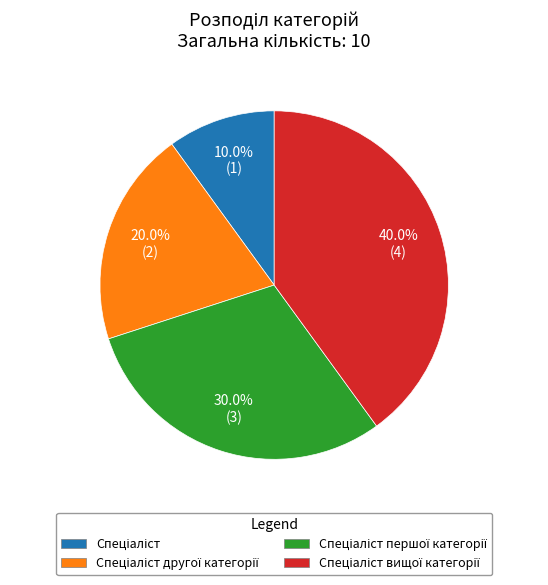

Is there a majority slice in this chart?

No